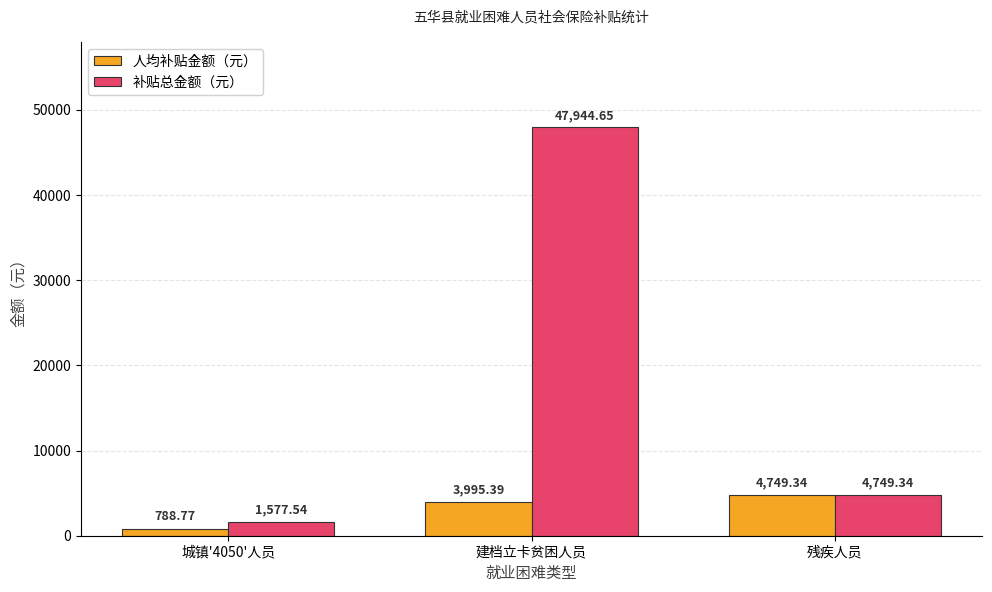

What is the sum of the 人均补贴金额（元） values at 残疾人员 and 城镇'4050'人员?

5538.1